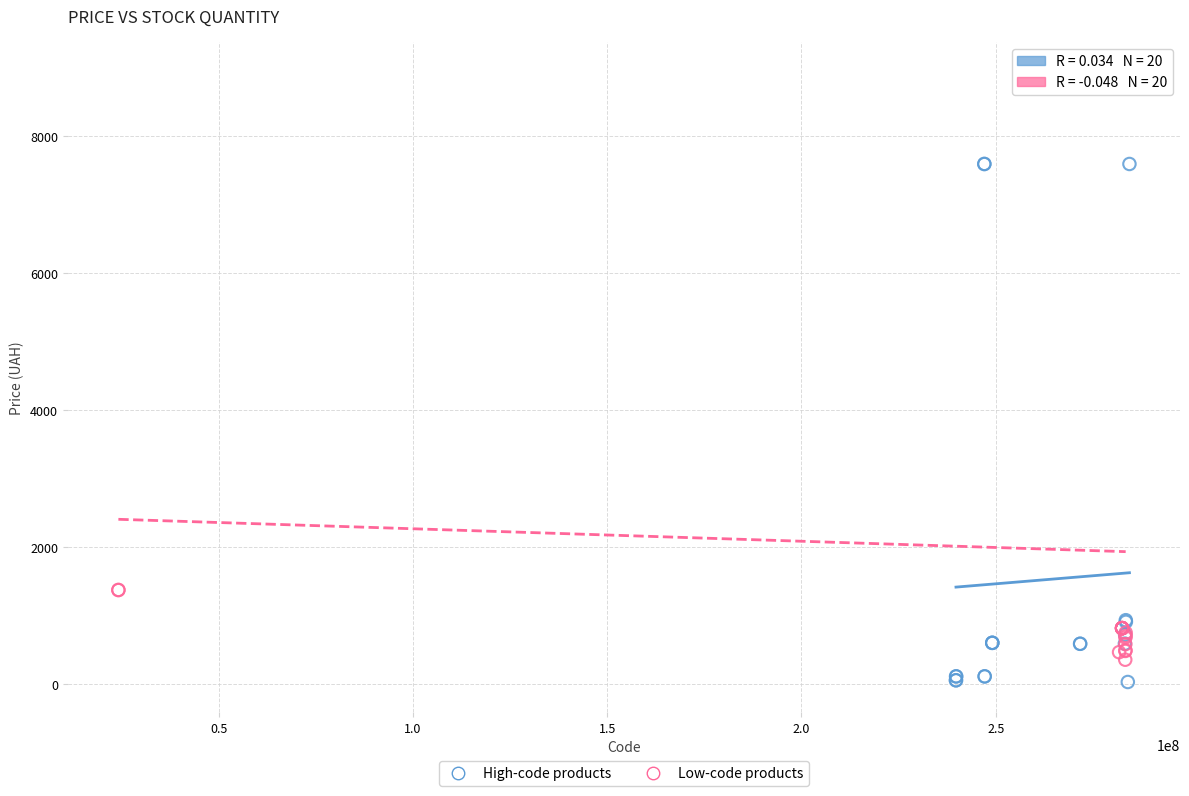

Which series has the largest Y range (max minus min)?

Low-code products